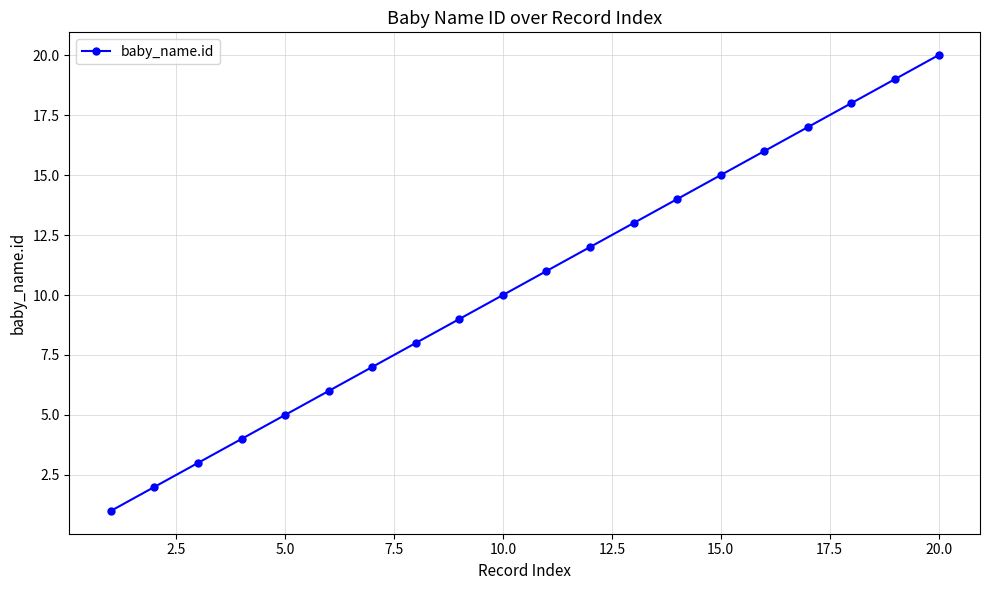

What is the greatest value displayed?

20